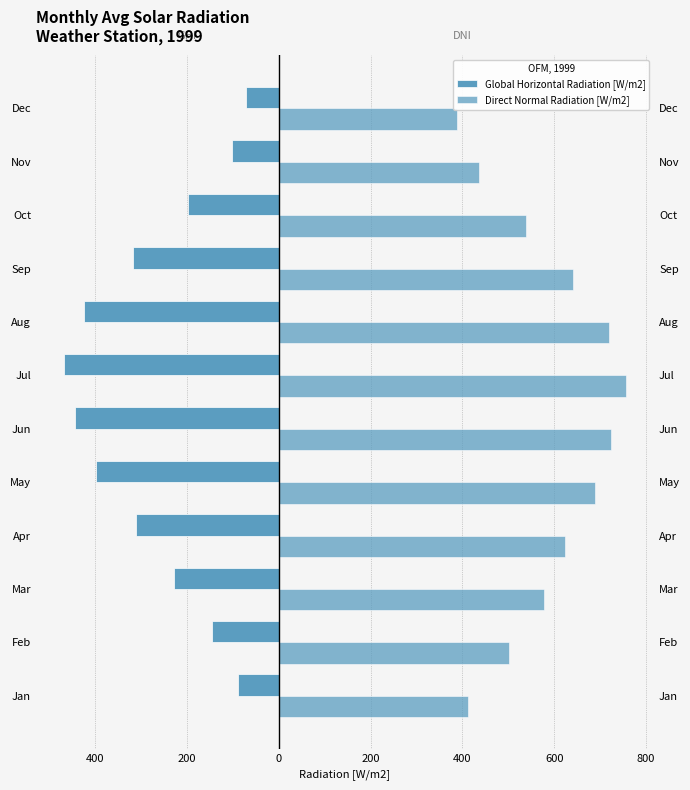

What is the value of the Global Horizontal Radiation [W/m2] bar at the 8th from the left?

-423.7